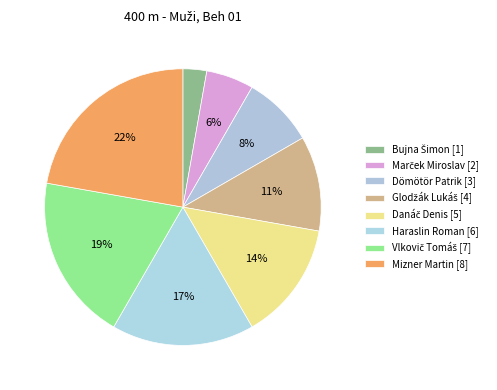

Is Bujna Šimon the majority of the pie?

No